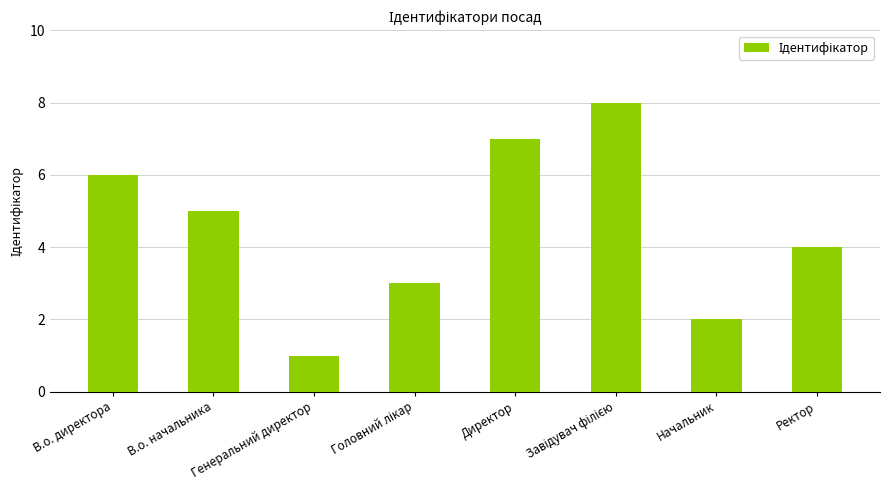

What is the sum of the values at Директор and Генеральний директор?

8